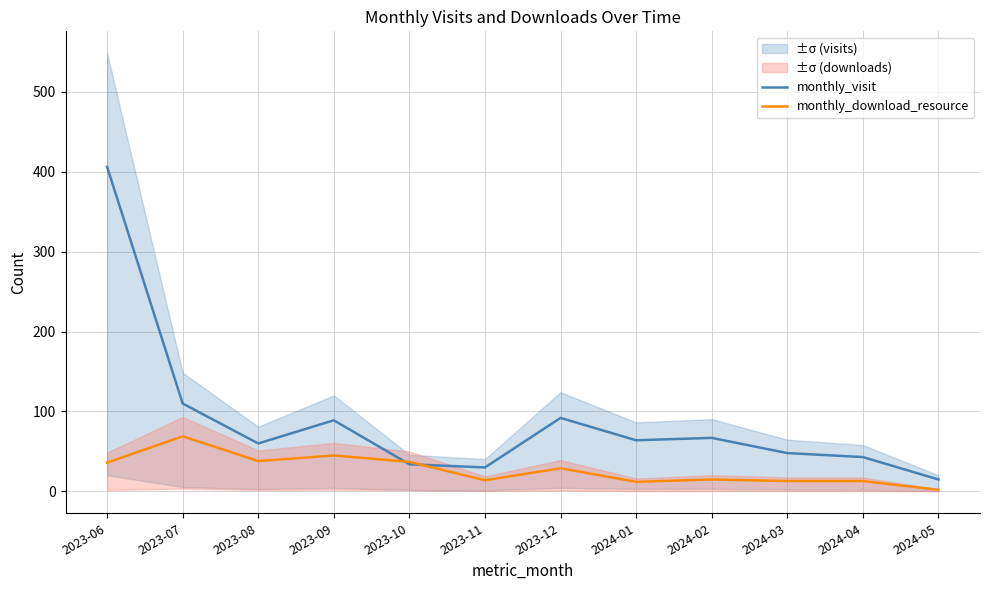

At how many categories does at least one series exceed 193?

1